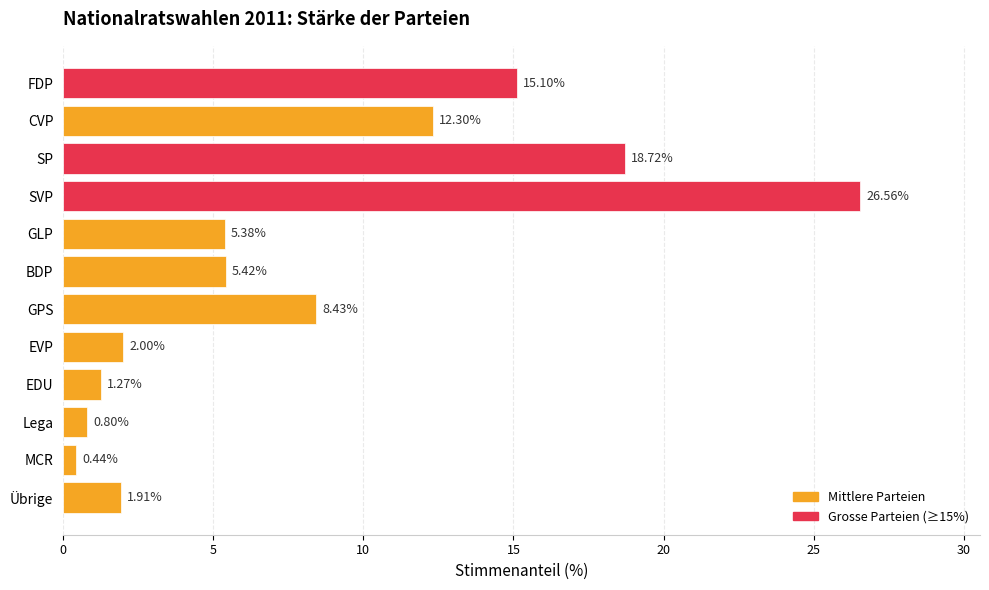

What is the difference between the second highest and second lowest values?

17.9